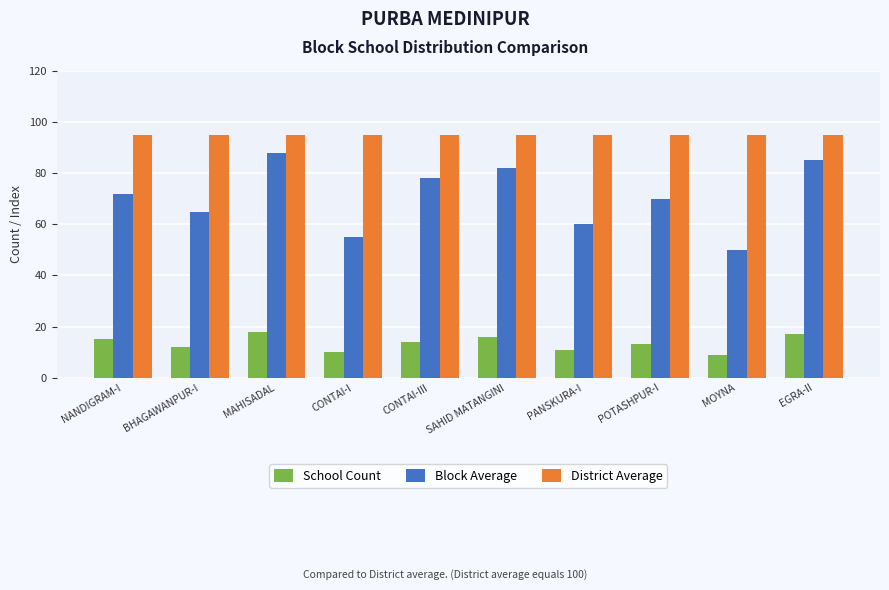

What position from the right is POTASHPUR-I?

3